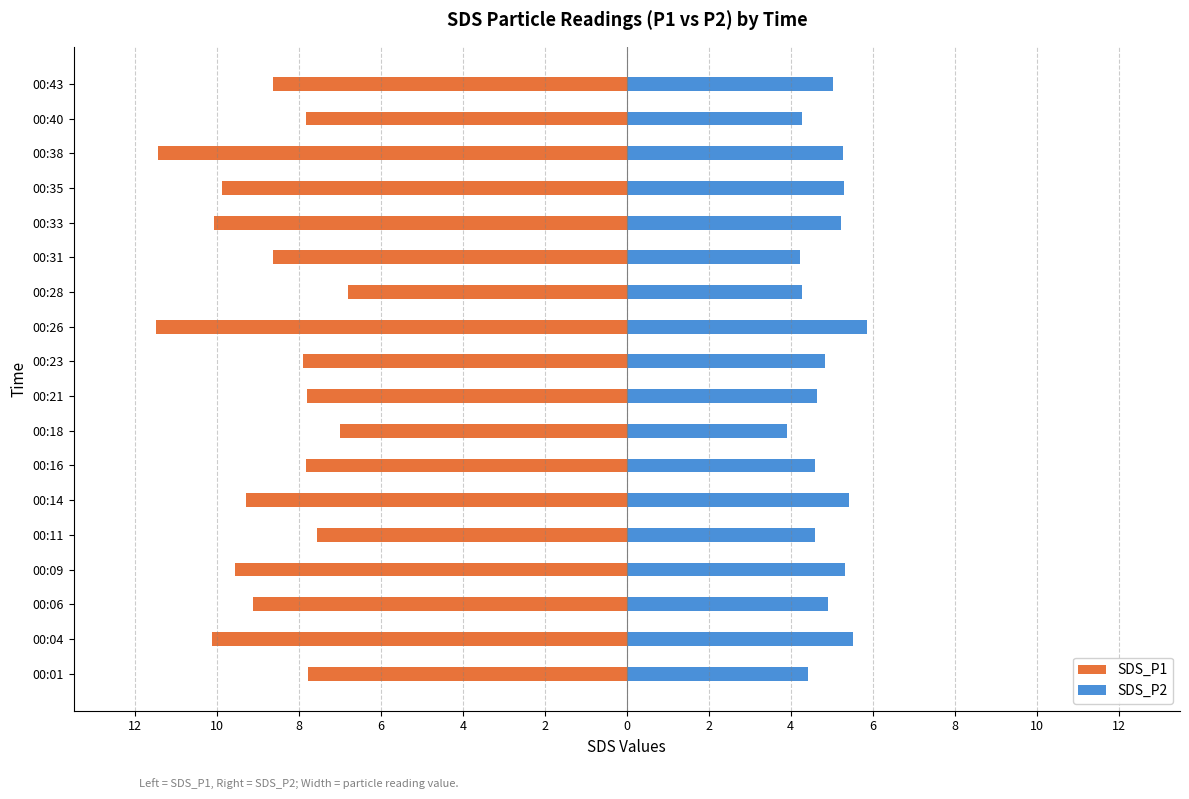

What is the minimum value for SDS_P2?

3.9